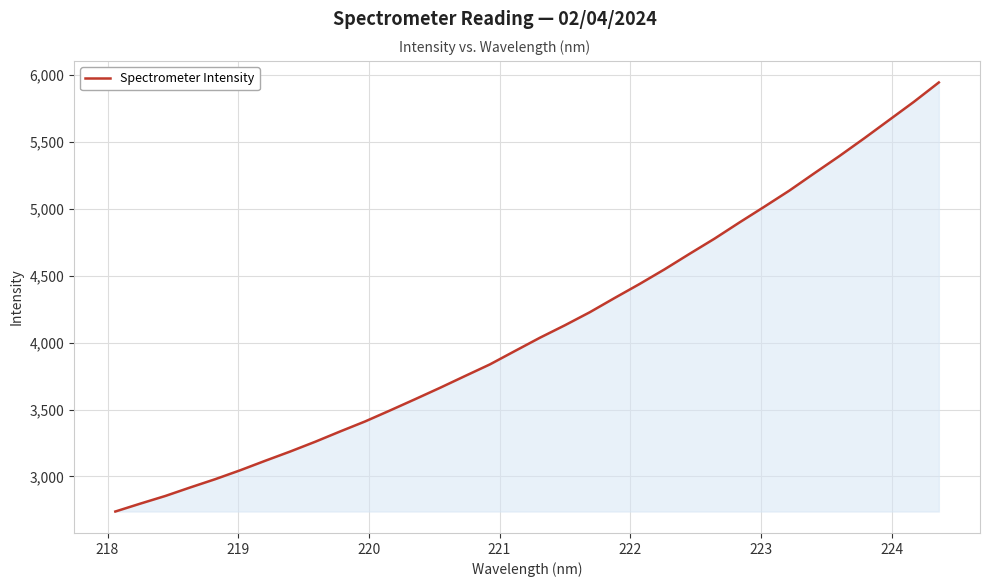

What is the greatest value displayed?

5944.7